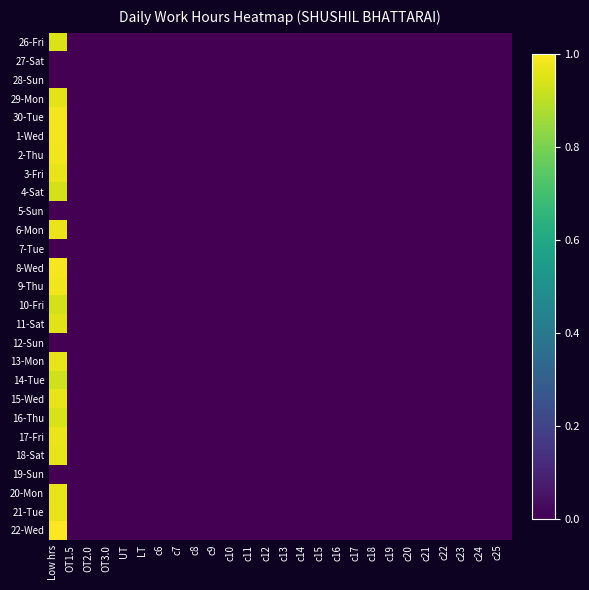

Reading right to left, extract all data points from this chart.

26-Fri: c25=0.0	c24=0.0	c23=0.0	c22=0.0	c21=0.0	c20=0.0	c19=0.0	c18=0.0	c17=0.0	c16=0.0	c15=0.0	c14=0.0	c13=0.0	c12=0.0	c11=0.0	c10=0.0	c9=0.0	c8=0.0	c7=0.0	c6=0.0	LT=0.0	UT=0.0	OT3.0=0.0	OT2.0=0.0	OT1.5=0.0	Low hrs=0.9
27-Sat: c25=0.0	c24=0.0	c23=0.0	c22=0.0	c21=0.0	c20=0.0	c19=0.0	c18=0.0	c17=0.0	c16=0.0	c15=0.0	c14=0.0	c13=0.0	c12=0.0	c11=0.0	c10=0.0	c9=0.0	c8=0.0	c7=0.0	c6=0.0	LT=0.0	UT=0.0	OT3.0=0.0	OT2.0=0.0	OT1.5=0.0	Low hrs=0.0
28-Sun: c25=0.0	c24=0.0	c23=0.0	c22=0.0	c21=0.0	c20=0.0	c19=0.0	c18=0.0	c17=0.0	c16=0.0	c15=0.0	c14=0.0	c13=0.0	c12=0.0	c11=0.0	c10=0.0	c9=0.0	c8=0.0	c7=0.0	c6=0.0	LT=0.0	UT=0.0	OT3.0=0.0	OT2.0=0.0	OT1.5=0.0	Low hrs=0.0
29-Mon: c25=0.0	c24=0.0	c23=0.0	c22=0.0	c21=0.0	c20=0.0	c19=0.0	c18=0.0	c17=0.0	c16=0.0	c15=0.0	c14=0.0	c13=0.0	c12=0.0	c11=0.0	c10=0.0	c9=0.0	c8=0.0	c7=0.0	c6=0.0	LT=0.0	UT=0.0	OT3.0=0.0	OT2.0=0.0	OT1.5=0.0	Low hrs=1.0
30-Tue: c25=0.0	c24=0.0	c23=0.0	c22=0.0	c21=0.0	c20=0.0	c19=0.0	c18=0.0	c17=0.0	c16=0.0	c15=0.0	c14=0.0	c13=0.0	c12=0.0	c11=0.0	c10=0.0	c9=0.0	c8=0.0	c7=0.0	c6=0.0	LT=0.0	UT=0.0	OT3.0=0.0	OT2.0=0.0	OT1.5=0.0	Low hrs=1.0
1-Wed: c25=0.0	c24=0.0	c23=0.0	c22=0.0	c21=0.0	c20=0.0	c19=0.0	c18=0.0	c17=0.0	c16=0.0	c15=0.0	c14=0.0	c13=0.0	c12=0.0	c11=0.0	c10=0.0	c9=0.0	c8=0.0	c7=0.0	c6=0.0	LT=0.0	UT=0.0	OT3.0=0.0	OT2.0=0.0	OT1.5=0.0	Low hrs=1.0
2-Thu: c25=0.0	c24=0.0	c23=0.0	c22=0.0	c21=0.0	c20=0.0	c19=0.0	c18=0.0	c17=0.0	c16=0.0	c15=0.0	c14=0.0	c13=0.0	c12=0.0	c11=0.0	c10=0.0	c9=0.0	c8=0.0	c7=0.0	c6=0.0	LT=0.0	UT=0.0	OT3.0=0.0	OT2.0=0.0	OT1.5=0.0	Low hrs=1.0
3-Fri: c25=0.0	c24=0.0	c23=0.0	c22=0.0	c21=0.0	c20=0.0	c19=0.0	c18=0.0	c17=0.0	c16=0.0	c15=0.0	c14=0.0	c13=0.0	c12=0.0	c11=0.0	c10=0.0	c9=0.0	c8=0.0	c7=0.0	c6=0.0	LT=0.0	UT=0.0	OT3.0=0.0	OT2.0=0.0	OT1.5=0.0	Low hrs=1.0
4-Sat: c25=0.0	c24=0.0	c23=0.0	c22=0.0	c21=0.0	c20=0.0	c19=0.0	c18=0.0	c17=0.0	c16=0.0	c15=0.0	c14=0.0	c13=0.0	c12=0.0	c11=0.0	c10=0.0	c9=0.0	c8=0.0	c7=0.0	c6=0.0	LT=0.0	UT=0.0	OT3.0=0.0	OT2.0=0.0	OT1.5=0.0	Low hrs=0.9
5-Sun: c25=0.0	c24=0.0	c23=0.0	c22=0.0	c21=0.0	c20=0.0	c19=0.0	c18=0.0	c17=0.0	c16=0.0	c15=0.0	c14=0.0	c13=0.0	c12=0.0	c11=0.0	c10=0.0	c9=0.0	c8=0.0	c7=0.0	c6=0.0	LT=0.0	UT=0.0	OT3.0=0.0	OT2.0=0.0	OT1.5=0.0	Low hrs=0.0
6-Mon: c25=0.0	c24=0.0	c23=0.0	c22=0.0	c21=0.0	c20=0.0	c19=0.0	c18=0.0	c17=0.0	c16=0.0	c15=0.0	c14=0.0	c13=0.0	c12=0.0	c11=0.0	c10=0.0	c9=0.0	c8=0.0	c7=0.0	c6=0.0	LT=0.0	UT=0.0	OT3.0=0.0	OT2.0=0.0	OT1.5=0.0	Low hrs=1.0
7-Tue: c25=0.0	c24=0.0	c23=0.0	c22=0.0	c21=0.0	c20=0.0	c19=0.0	c18=0.0	c17=0.0	c16=0.0	c15=0.0	c14=0.0	c13=0.0	c12=0.0	c11=0.0	c10=0.0	c9=0.0	c8=0.0	c7=0.0	c6=0.0	LT=0.0	UT=0.0	OT3.0=0.0	OT2.0=0.0	OT1.5=0.0	Low hrs=0.0
8-Wed: c25=0.0	c24=0.0	c23=0.0	c22=0.0	c21=0.0	c20=0.0	c19=0.0	c18=0.0	c17=0.0	c16=0.0	c15=0.0	c14=0.0	c13=0.0	c12=0.0	c11=0.0	c10=0.0	c9=0.0	c8=0.0	c7=0.0	c6=0.0	LT=0.0	UT=0.0	OT3.0=0.0	OT2.0=0.0	OT1.5=0.0	Low hrs=1.0
9-Thu: c25=0.0	c24=0.0	c23=0.0	c22=0.0	c21=0.0	c20=0.0	c19=0.0	c18=0.0	c17=0.0	c16=0.0	c15=0.0	c14=0.0	c13=0.0	c12=0.0	c11=0.0	c10=0.0	c9=0.0	c8=0.0	c7=0.0	c6=0.0	LT=0.0	UT=0.0	OT3.0=0.0	OT2.0=0.0	OT1.5=0.0	Low hrs=1.0
10-Fri: c25=0.0	c24=0.0	c23=0.0	c22=0.0	c21=0.0	c20=0.0	c19=0.0	c18=0.0	c17=0.0	c16=0.0	c15=0.0	c14=0.0	c13=0.0	c12=0.0	c11=0.0	c10=0.0	c9=0.0	c8=0.0	c7=0.0	c6=0.0	LT=0.0	UT=0.0	OT3.0=0.0	OT2.0=0.0	OT1.5=0.0	Low hrs=0.9
11-Sat: c25=0.0	c24=0.0	c23=0.0	c22=0.0	c21=0.0	c20=0.0	c19=0.0	c18=0.0	c17=0.0	c16=0.0	c15=0.0	c14=0.0	c13=0.0	c12=0.0	c11=0.0	c10=0.0	c9=0.0	c8=0.0	c7=0.0	c6=0.0	LT=0.0	UT=0.0	OT3.0=0.0	OT2.0=0.0	OT1.5=0.0	Low hrs=1.0
12-Sun: c25=0.0	c24=0.0	c23=0.0	c22=0.0	c21=0.0	c20=0.0	c19=0.0	c18=0.0	c17=0.0	c16=0.0	c15=0.0	c14=0.0	c13=0.0	c12=0.0	c11=0.0	c10=0.0	c9=0.0	c8=0.0	c7=0.0	c6=0.0	LT=0.0	UT=0.0	OT3.0=0.0	OT2.0=0.0	OT1.5=0.0	Low hrs=0.0
13-Mon: c25=0.0	c24=0.0	c23=0.0	c22=0.0	c21=0.0	c20=0.0	c19=0.0	c18=0.0	c17=0.0	c16=0.0	c15=0.0	c14=0.0	c13=0.0	c12=0.0	c11=0.0	c10=0.0	c9=0.0	c8=0.0	c7=0.0	c6=0.0	LT=0.0	UT=0.0	OT3.0=0.0	OT2.0=0.0	OT1.5=0.0	Low hrs=1.0
14-Tue: c25=0.0	c24=0.0	c23=0.0	c22=0.0	c21=0.0	c20=0.0	c19=0.0	c18=0.0	c17=0.0	c16=0.0	c15=0.0	c14=0.0	c13=0.0	c12=0.0	c11=0.0	c10=0.0	c9=0.0	c8=0.0	c7=0.0	c6=0.0	LT=0.0	UT=0.0	OT3.0=0.0	OT2.0=0.0	OT1.5=0.0	Low hrs=0.9
15-Wed: c25=0.0	c24=0.0	c23=0.0	c22=0.0	c21=0.0	c20=0.0	c19=0.0	c18=0.0	c17=0.0	c16=0.0	c15=0.0	c14=0.0	c13=0.0	c12=0.0	c11=0.0	c10=0.0	c9=0.0	c8=0.0	c7=0.0	c6=0.0	LT=0.0	UT=0.0	OT3.0=0.0	OT2.0=0.0	OT1.5=0.0	Low hrs=1.0
16-Thu: c25=0.0	c24=0.0	c23=0.0	c22=0.0	c21=0.0	c20=0.0	c19=0.0	c18=0.0	c17=0.0	c16=0.0	c15=0.0	c14=0.0	c13=0.0	c12=0.0	c11=0.0	c10=0.0	c9=0.0	c8=0.0	c7=0.0	c6=0.0	LT=0.0	UT=0.0	OT3.0=0.0	OT2.0=0.0	OT1.5=0.0	Low hrs=0.9
17-Fri: c25=0.0	c24=0.0	c23=0.0	c22=0.0	c21=0.0	c20=0.0	c19=0.0	c18=0.0	c17=0.0	c16=0.0	c15=0.0	c14=0.0	c13=0.0	c12=0.0	c11=0.0	c10=0.0	c9=0.0	c8=0.0	c7=0.0	c6=0.0	LT=0.0	UT=0.0	OT3.0=0.0	OT2.0=0.0	OT1.5=0.0	Low hrs=1.0
18-Sat: c25=0.0	c24=0.0	c23=0.0	c22=0.0	c21=0.0	c20=0.0	c19=0.0	c18=0.0	c17=0.0	c16=0.0	c15=0.0	c14=0.0	c13=0.0	c12=0.0	c11=0.0	c10=0.0	c9=0.0	c8=0.0	c7=0.0	c6=0.0	LT=0.0	UT=0.0	OT3.0=0.0	OT2.0=0.0	OT1.5=0.0	Low hrs=1.0
19-Sun: c25=0.0	c24=0.0	c23=0.0	c22=0.0	c21=0.0	c20=0.0	c19=0.0	c18=0.0	c17=0.0	c16=0.0	c15=0.0	c14=0.0	c13=0.0	c12=0.0	c11=0.0	c10=0.0	c9=0.0	c8=0.0	c7=0.0	c6=0.0	LT=0.0	UT=0.0	OT3.0=0.0	OT2.0=0.0	OT1.5=0.0	Low hrs=0.0
20-Mon: c25=0.0	c24=0.0	c23=0.0	c22=0.0	c21=0.0	c20=0.0	c19=0.0	c18=0.0	c17=0.0	c16=0.0	c15=0.0	c14=0.0	c13=0.0	c12=0.0	c11=0.0	c10=0.0	c9=0.0	c8=0.0	c7=0.0	c6=0.0	LT=0.0	UT=0.0	OT3.0=0.0	OT2.0=0.0	OT1.5=0.0	Low hrs=1.0
21-Tue: c25=0.0	c24=0.0	c23=0.0	c22=0.0	c21=0.0	c20=0.0	c19=0.0	c18=0.0	c17=0.0	c16=0.0	c15=0.0	c14=0.0	c13=0.0	c12=0.0	c11=0.0	c10=0.0	c9=0.0	c8=0.0	c7=0.0	c6=0.0	LT=0.0	UT=0.0	OT3.0=0.0	OT2.0=0.0	OT1.5=0.0	Low hrs=1.0
22-Wed: c25=0.0	c24=0.0	c23=0.0	c22=0.0	c21=0.0	c20=0.0	c19=0.0	c18=0.0	c17=0.0	c16=0.0	c15=0.0	c14=0.0	c13=0.0	c12=0.0	c11=0.0	c10=0.0	c9=0.0	c8=0.0	c7=0.0	c6=0.0	LT=0.0	UT=0.0	OT3.0=0.0	OT2.0=0.0	OT1.5=0.0	Low hrs=1.0